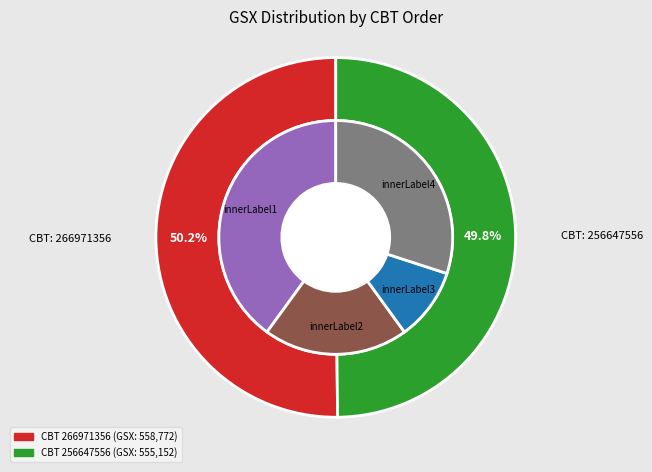

How many slices are in this pie chart?

2